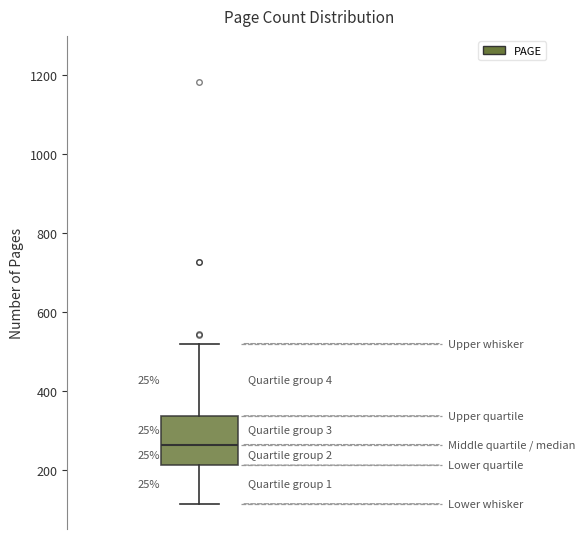

Where does the upper whisker of the box end on the y-axis? The values are not printed on the chart, so give them approximately, as read against the axis.

520